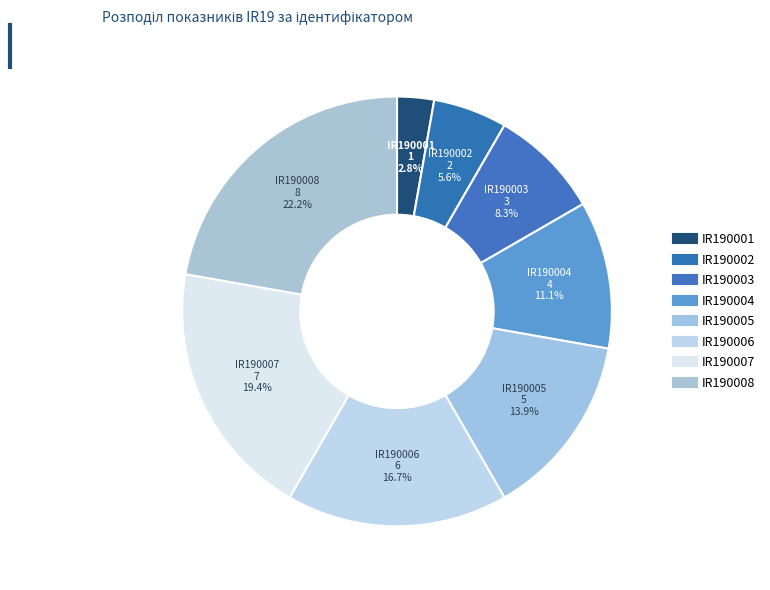

Is there any slice that represents more than half of the pie?

No